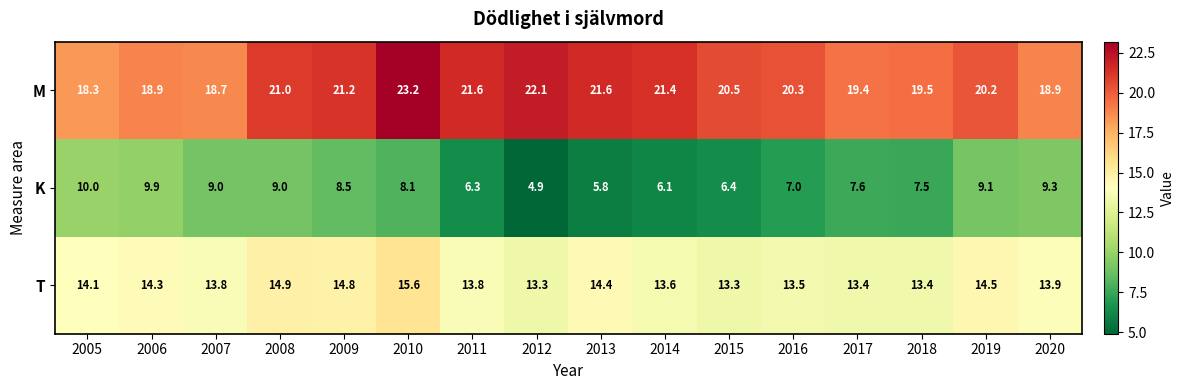

The M series shows 14.6 at 2010. True or false?

False